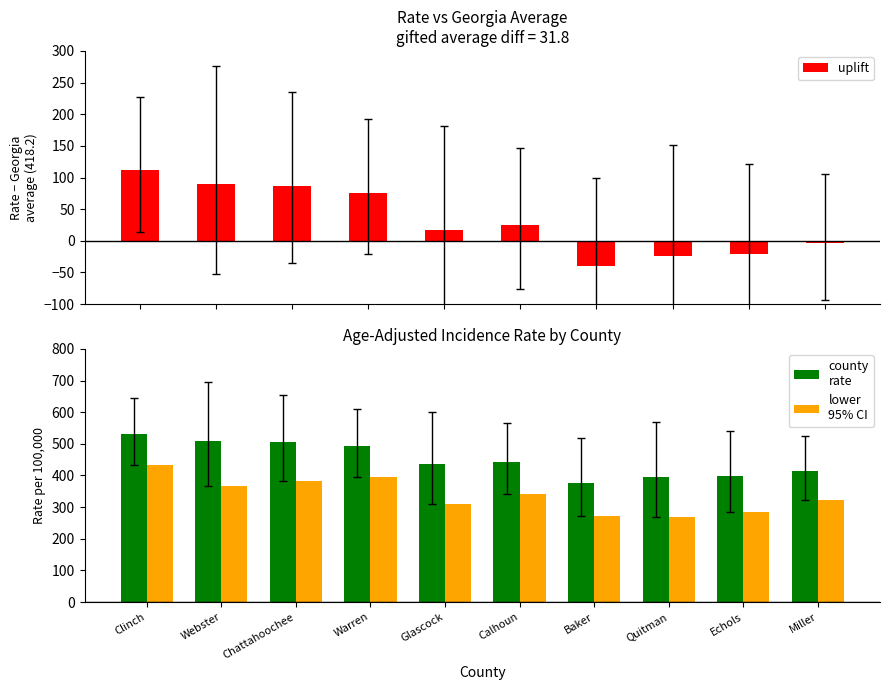

The value of uplift at Baker is -40.6. True or false?

True